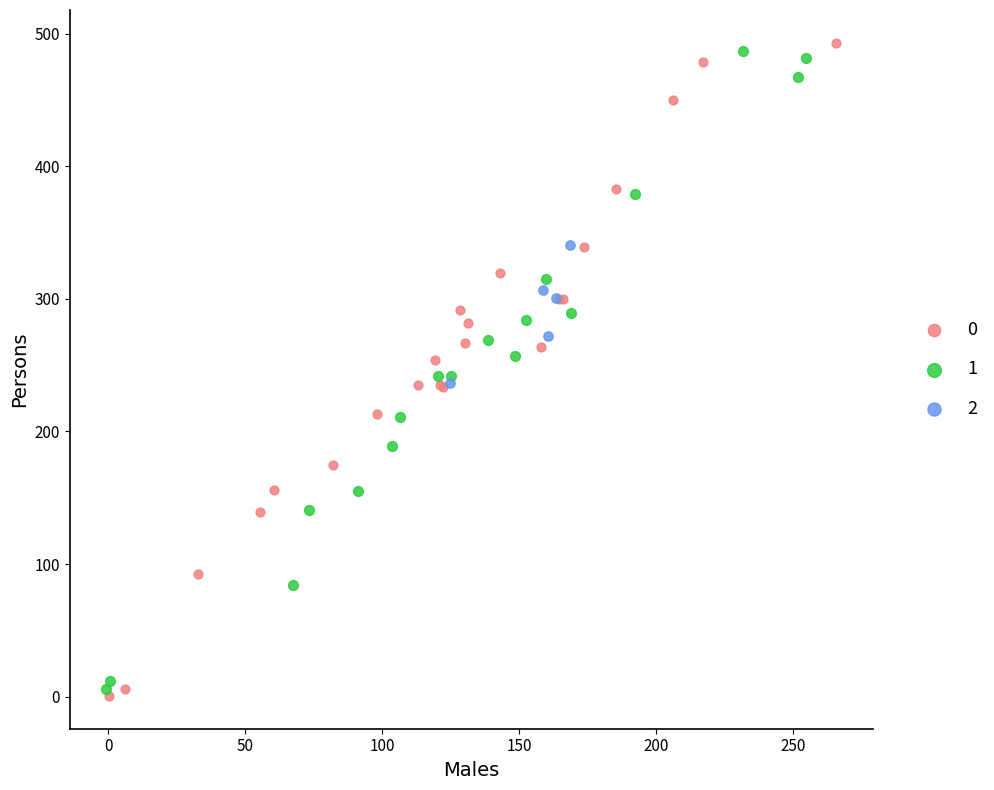

What are all the series names shown in the legend?

0, 1, 2